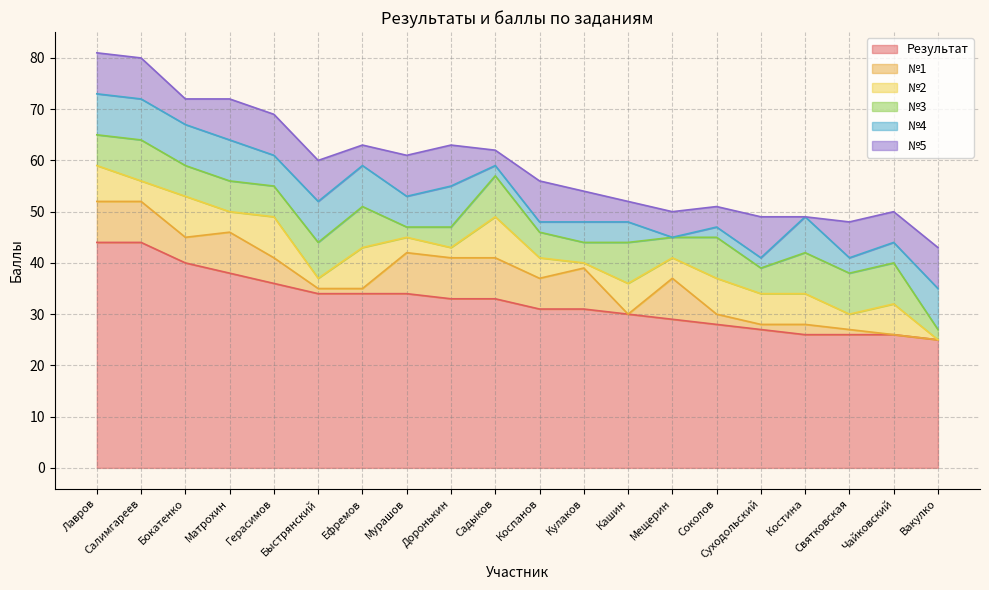

List the labels in order of №3 value, largest first.

Салимгареев, Ефремов, Садыков, Кашин, Соколов, Костина, Святковская, Чайковский, Быстрянский, Лавров, Бокатенко, Матрохин, Герасимов, Коспанов, Суходольский, Доронькин, Кулаков, Мещерин, Мурашов, Вакулко